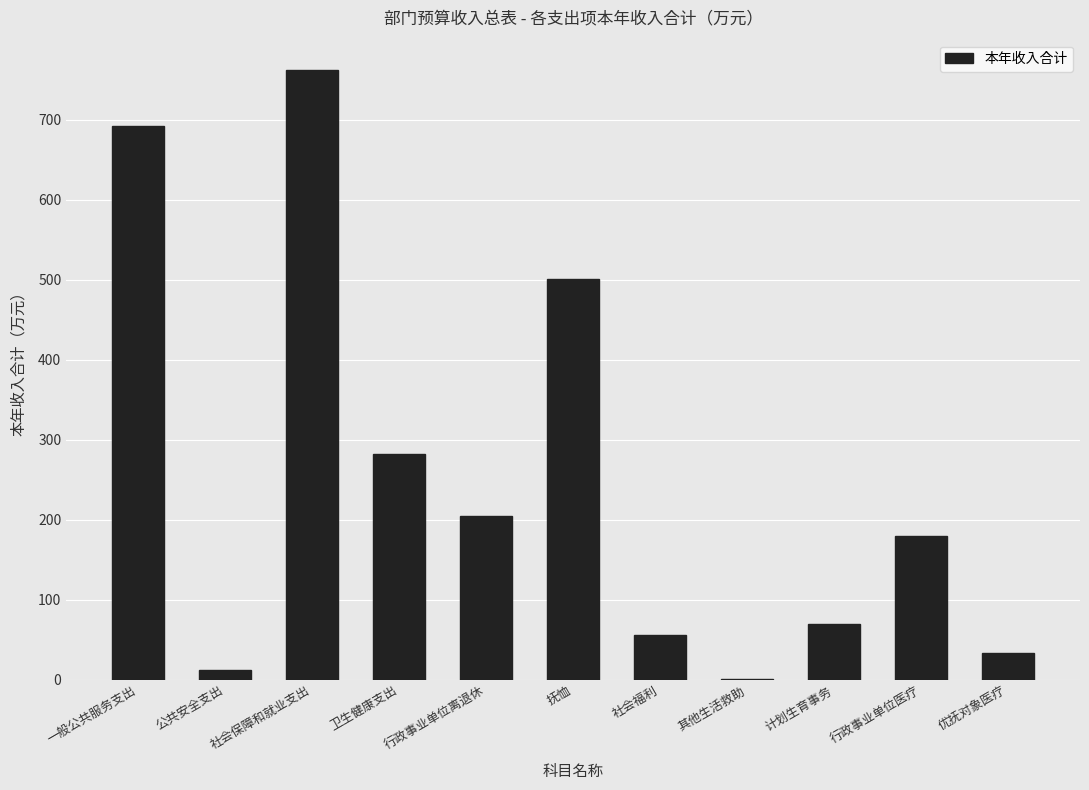

What is the approximate value at 计划生育事务?

69.2